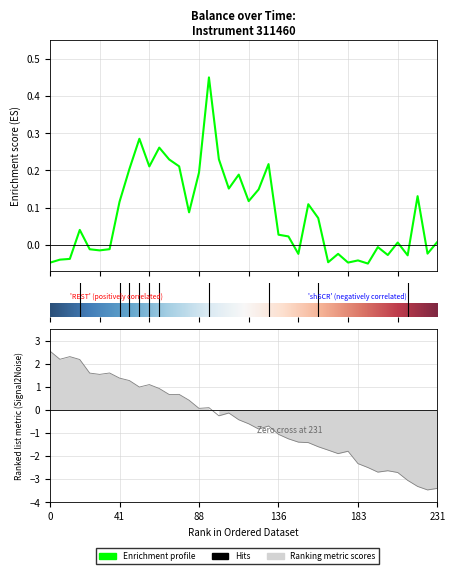

Does the chart display data point markers on the line(s)?

No